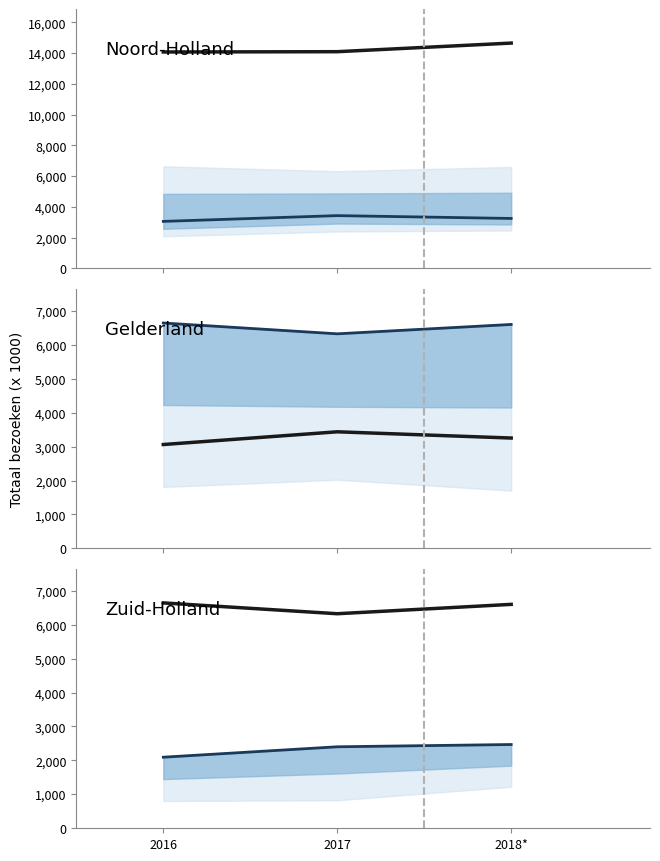

Which has a higher value, 2016 or 2017?

2017